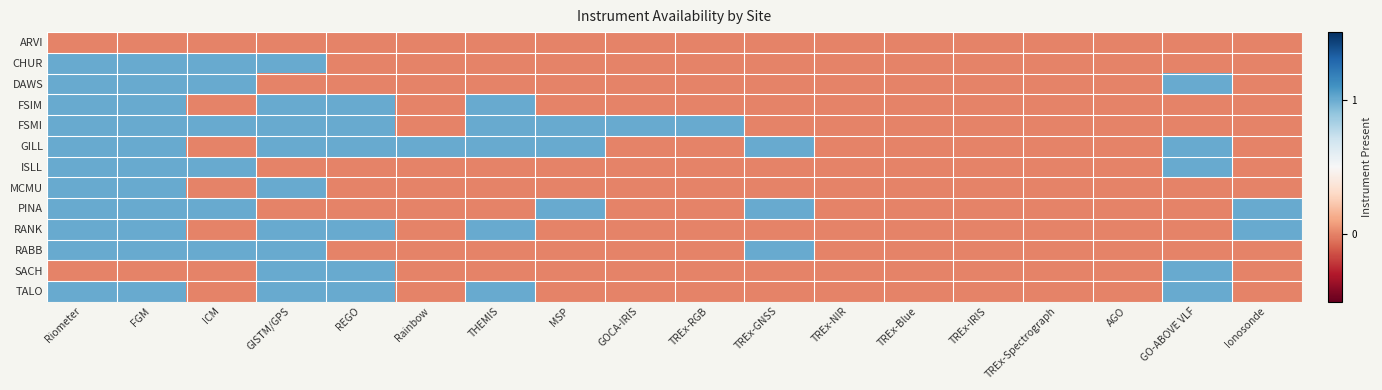

At AGO, list the series in order from smallest to largest.

ARVI, CHUR, DAWS, FSIM, FSMI, GILL, ISLL, MCMU, PINA, RANK, RABB, SACH, TALO